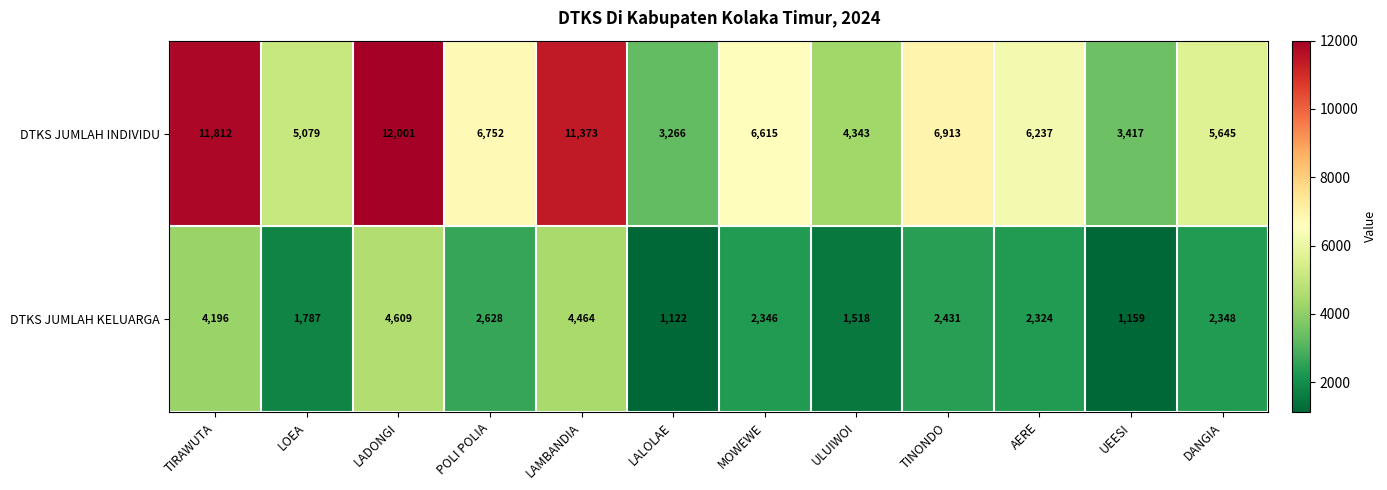

What is the minimum value shown in the chart?

1122